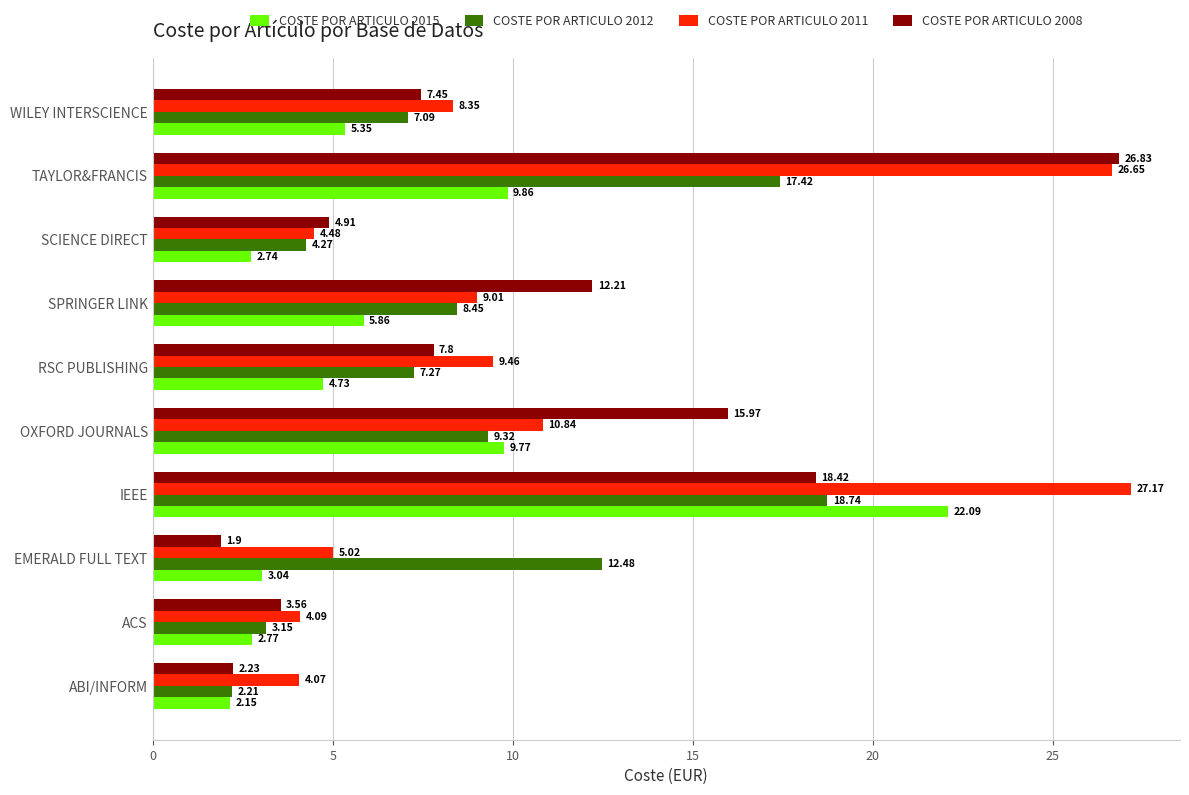

What is the difference between the second highest and second lowest values in the COSTE POR ARTICULO 2015 series?

7.1